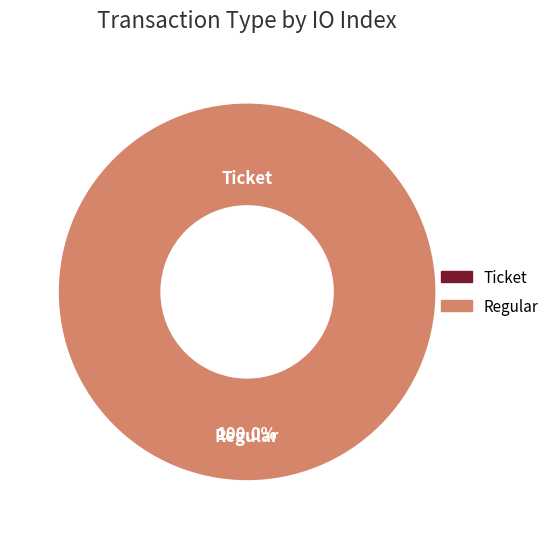

How many segments does this pie chart have?

2